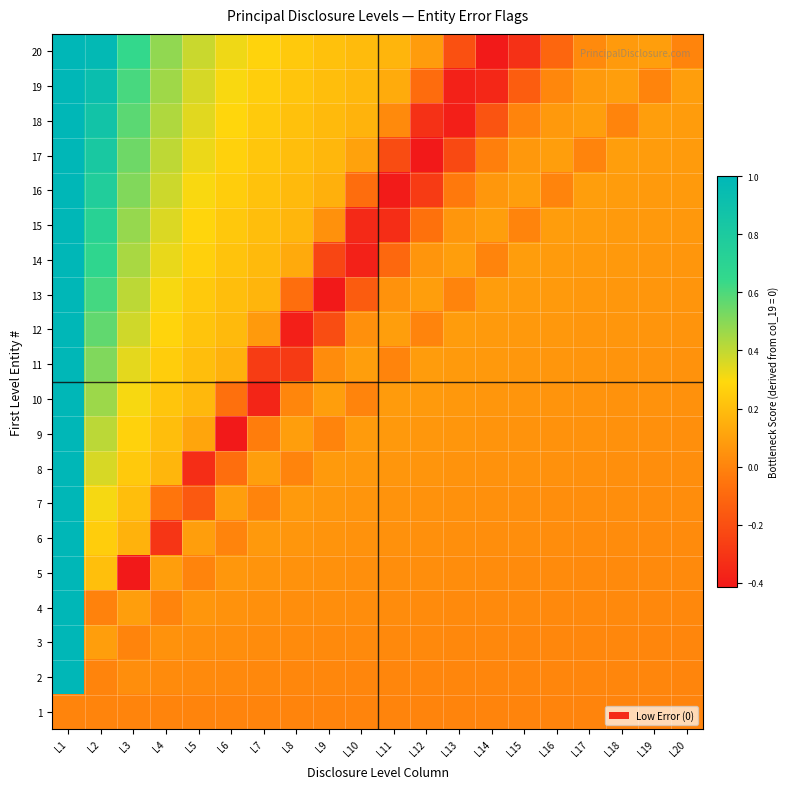

Count the number of categories in the chart.

20